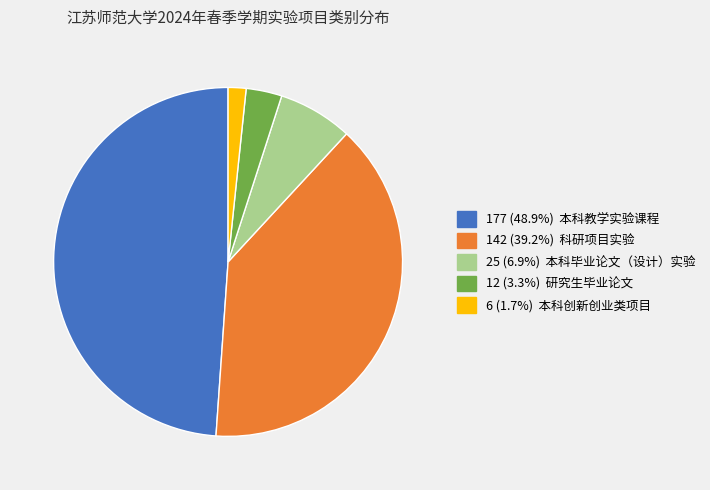

Is there a majority slice in this chart?

No